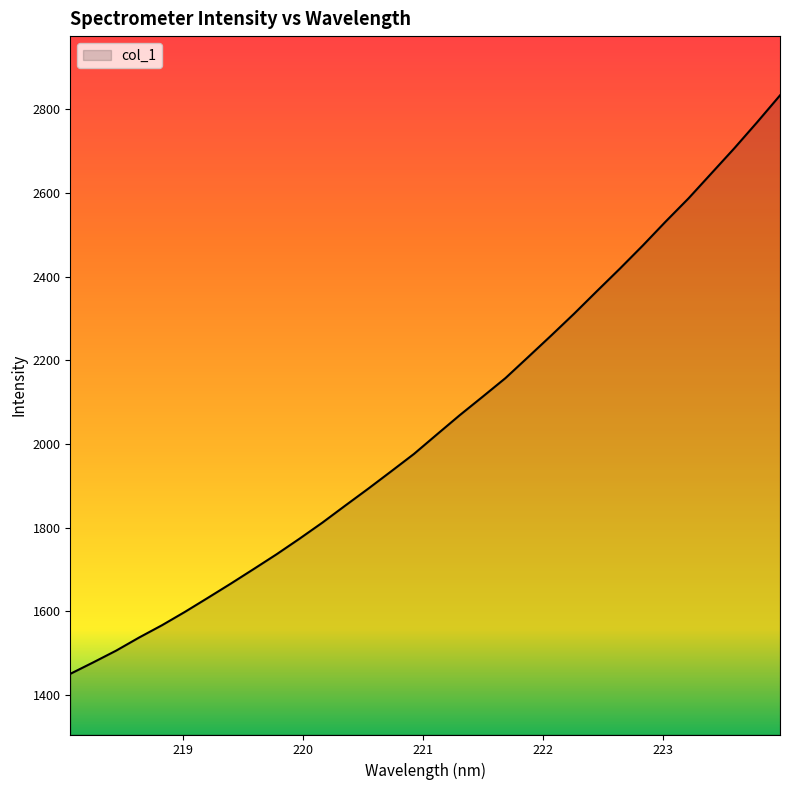

What is the difference between the maximum and minimum values?

1383.1